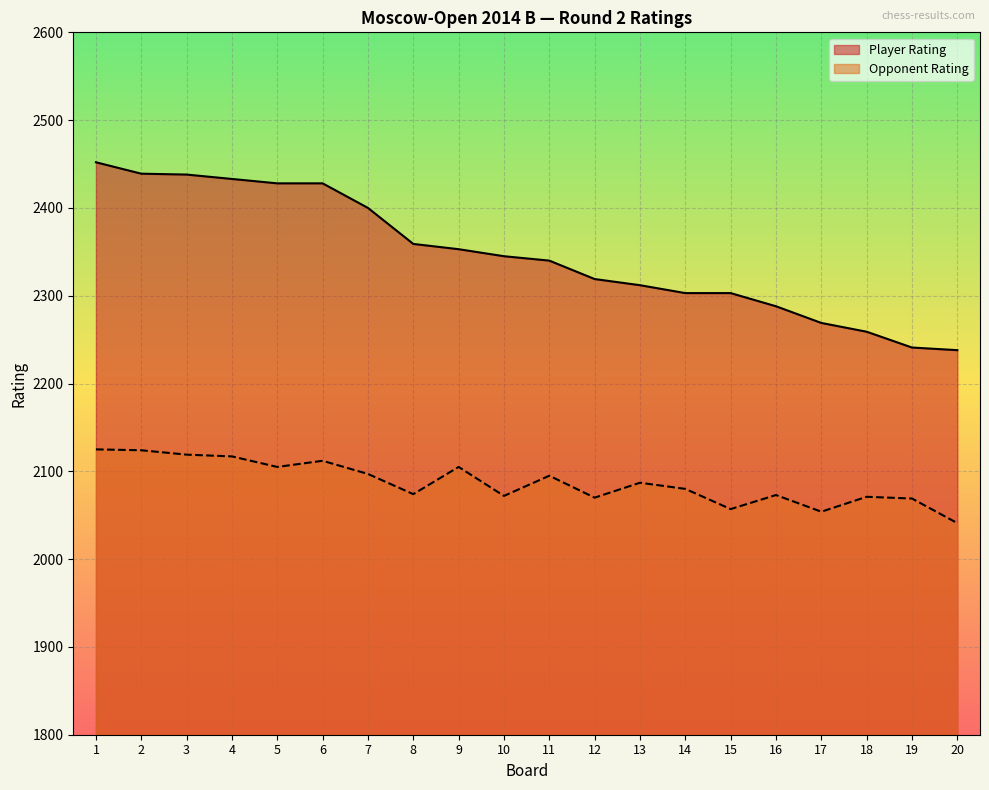

What is the average value of the Player Rating series?

2347